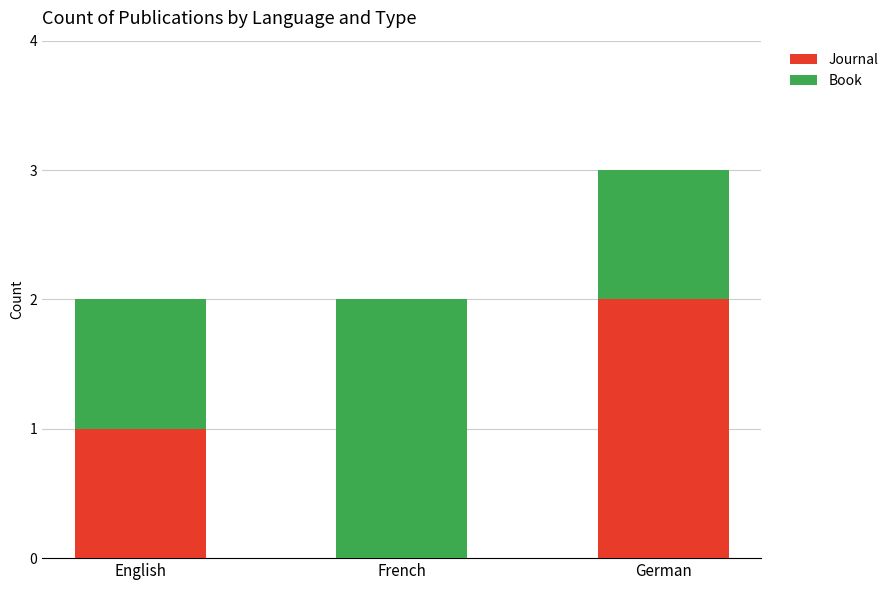

The Journal series shows 1 at English. True or false?

True